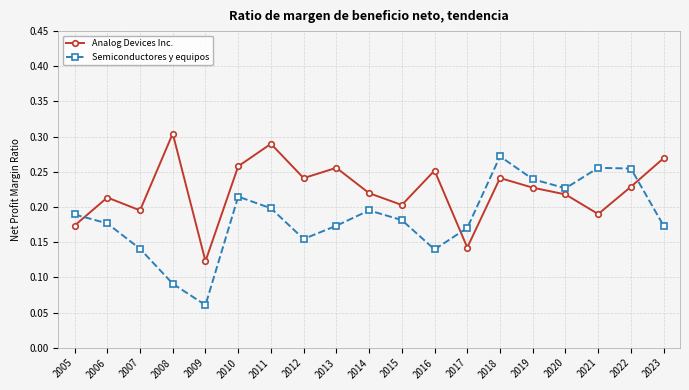

At which label does Analog Devices Inc. reach its peak?

2008